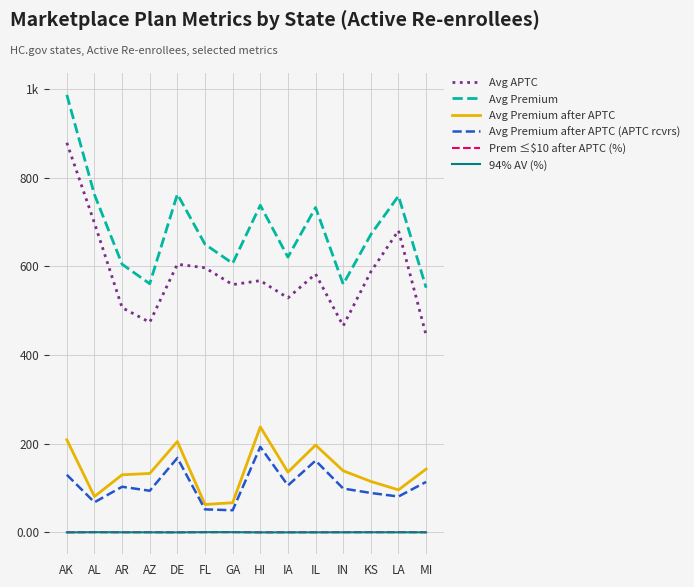

At which category does Avg Premium reach its first local peak?

DE